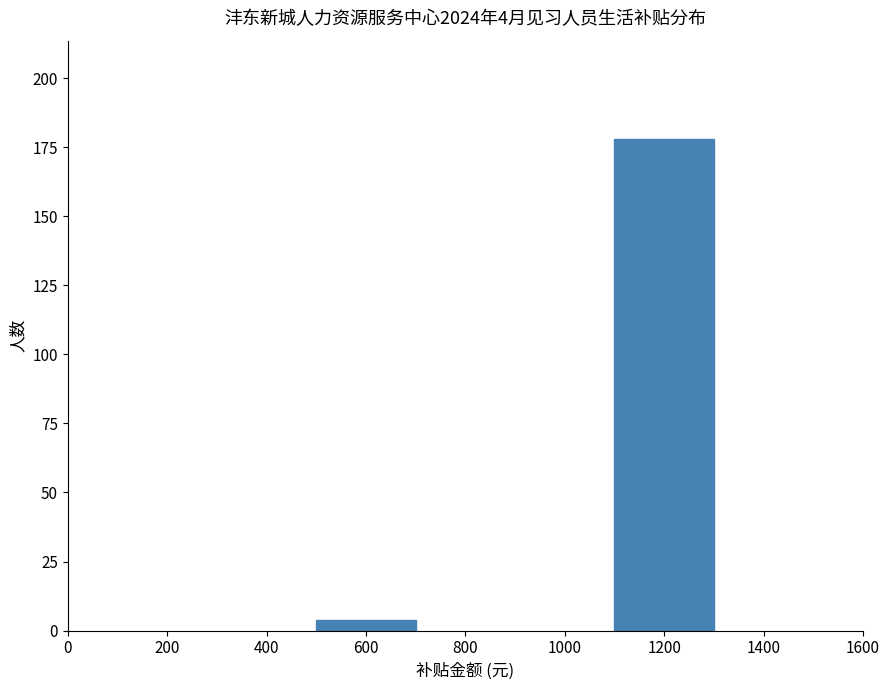

Reading left to right, what are all the values shown in this chart?

600=4	1200=178